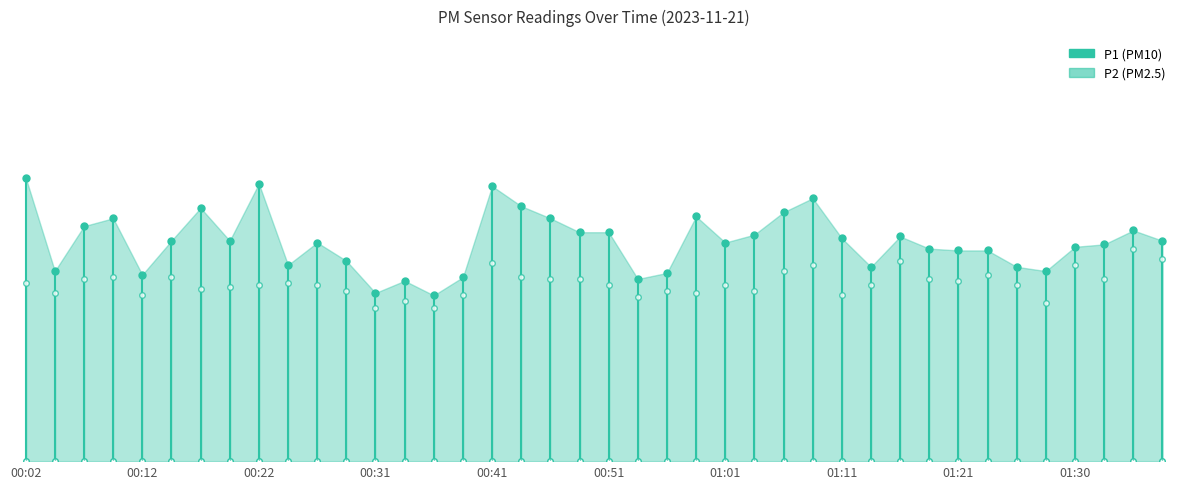

What is the maximum value for P2?

2.9